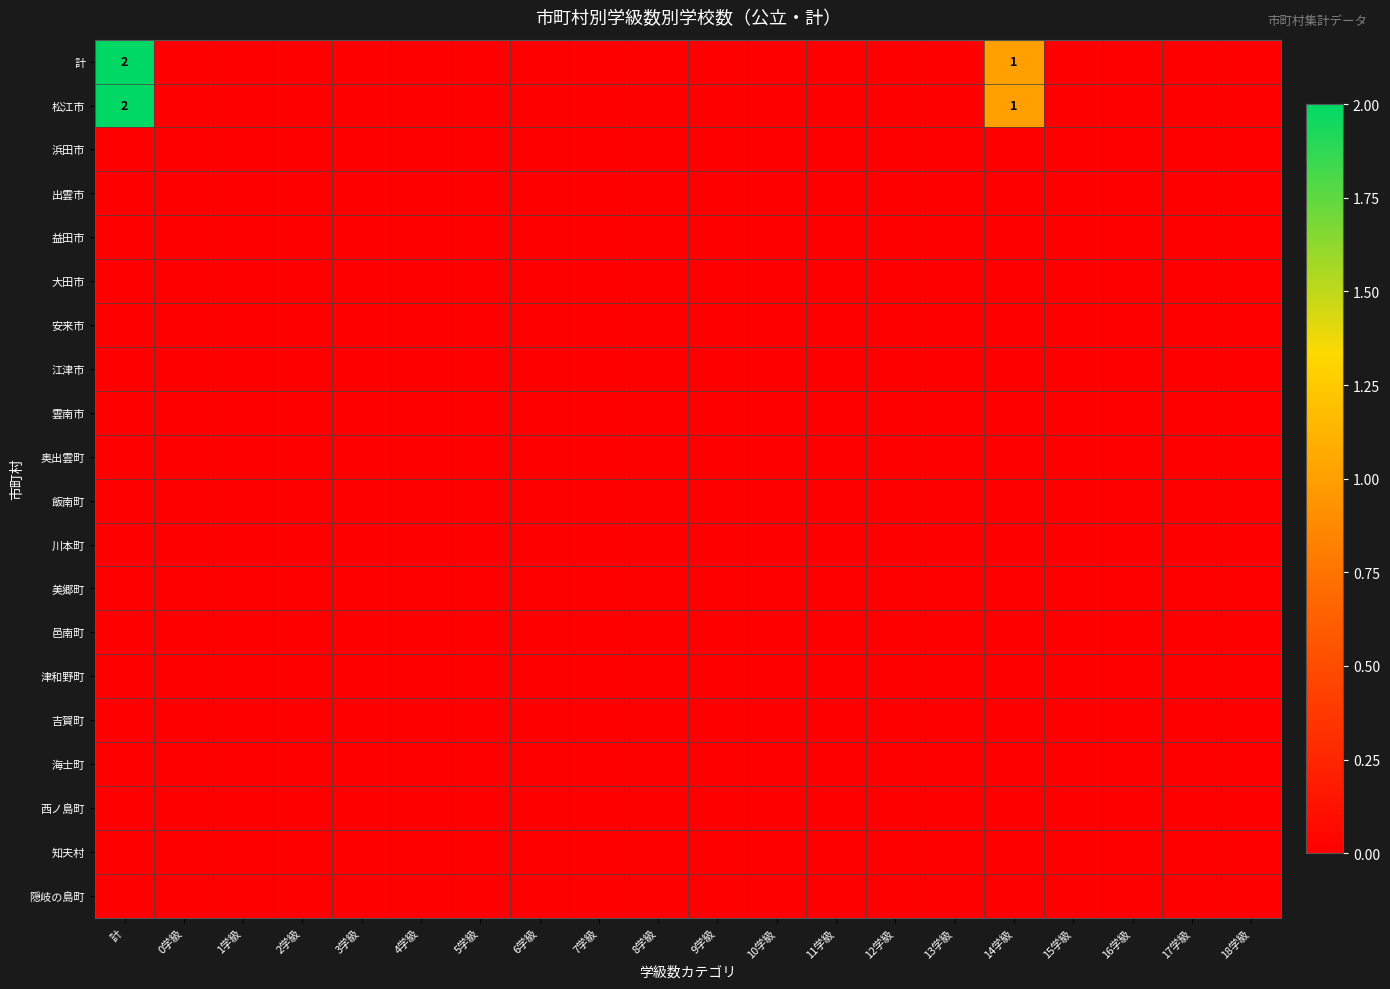

What is the maximum value shown in the chart?

2